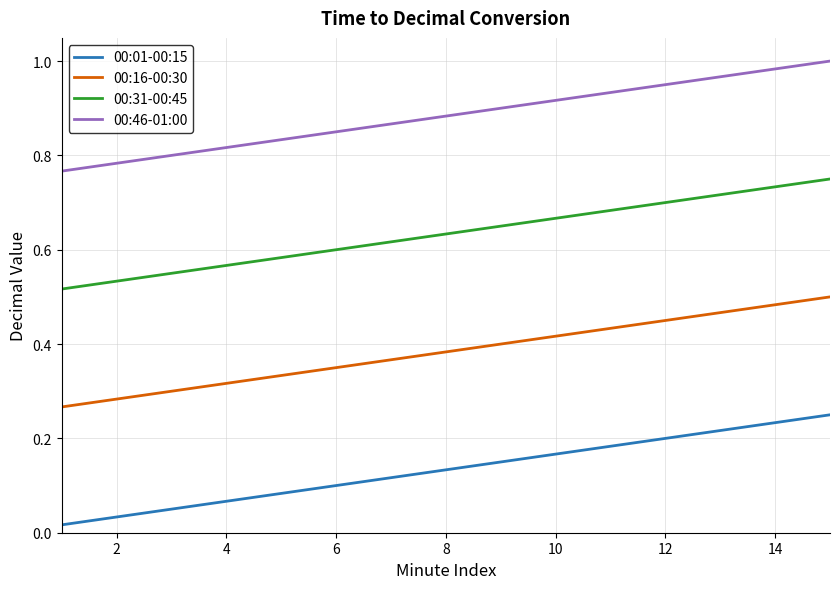

True or false: 00:01-00:15 and 00:46-01:00 intersect in this chart.

False